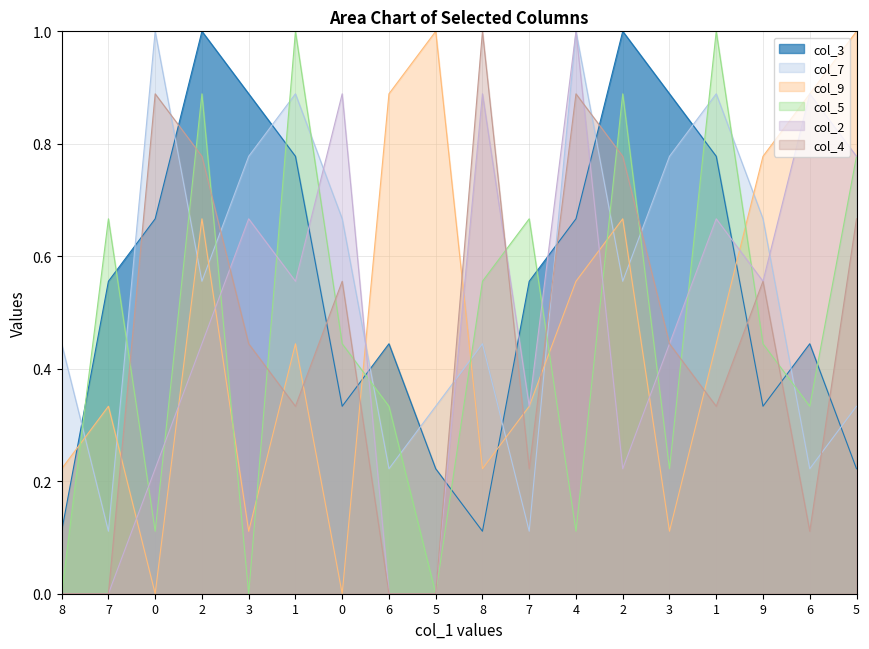

What is the sum of all col_3 values?

10.0